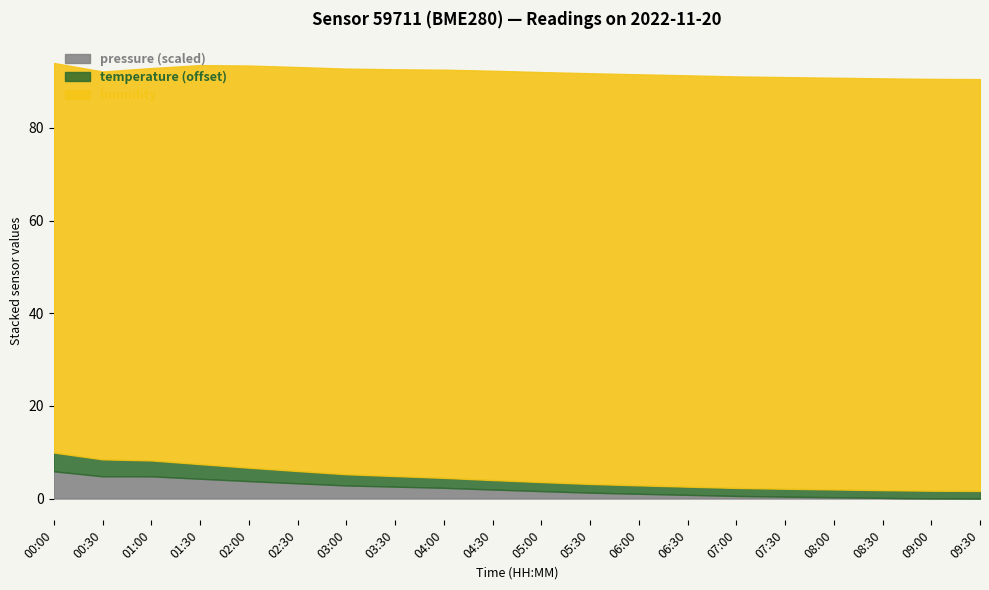

The pressure (scaled) series shows 0.0 at 09:30. True or false?

True